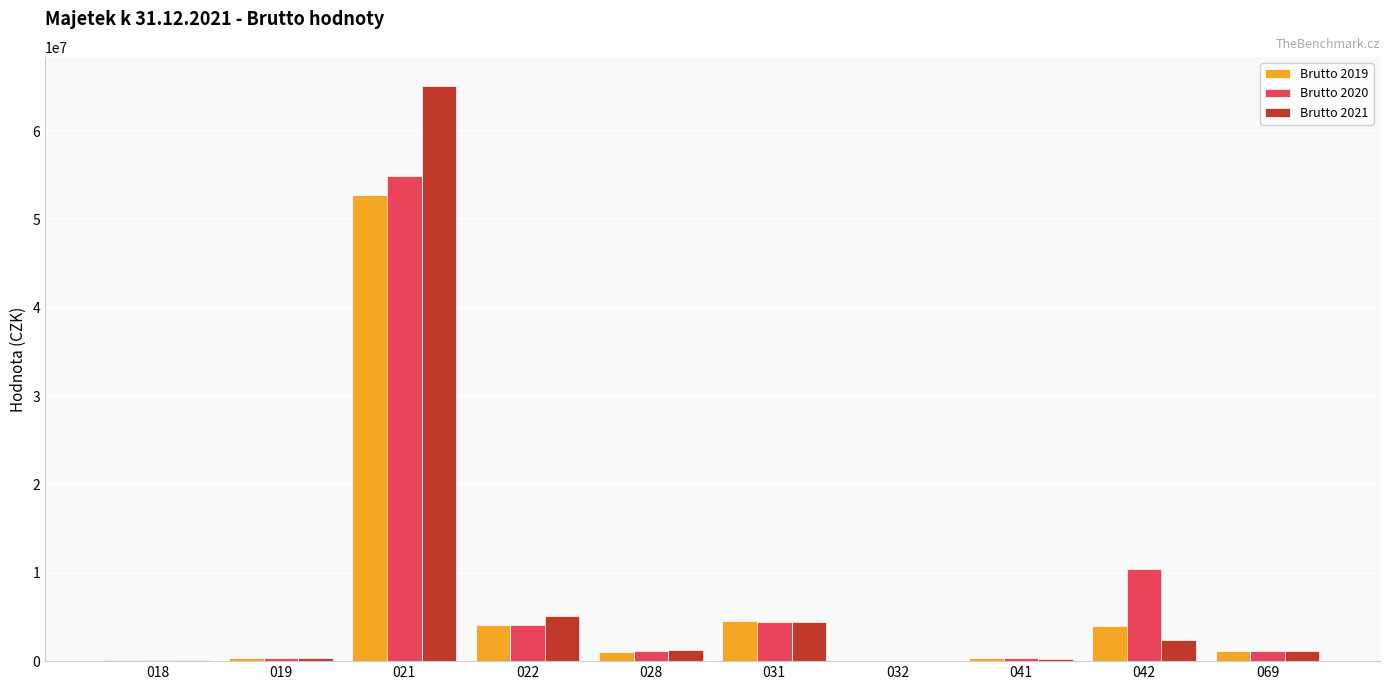

The value of Brutto 2020 at 042 is 10390295.5. True or false?

True